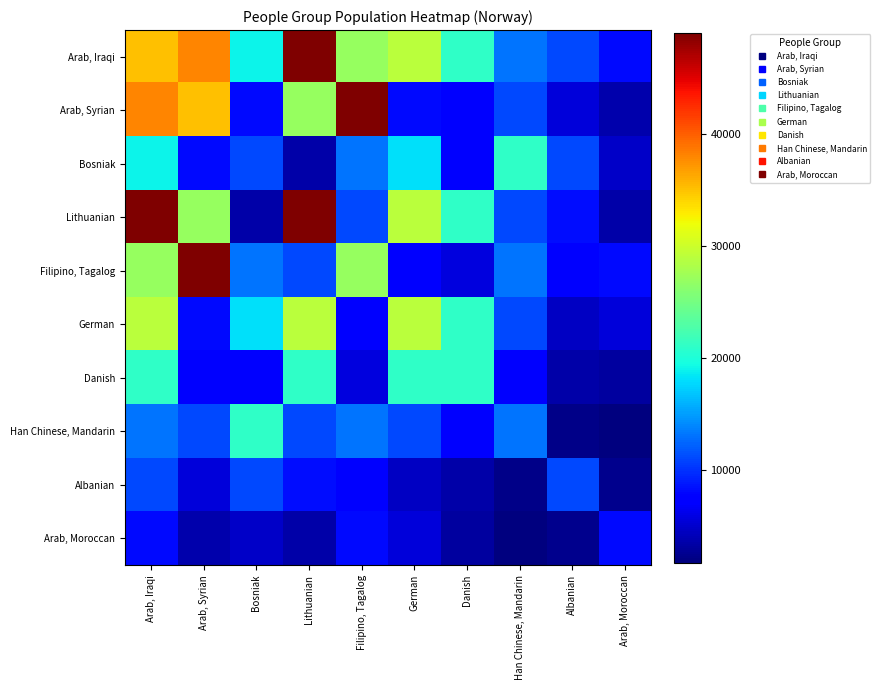

Count the number of data series in this chart.

10